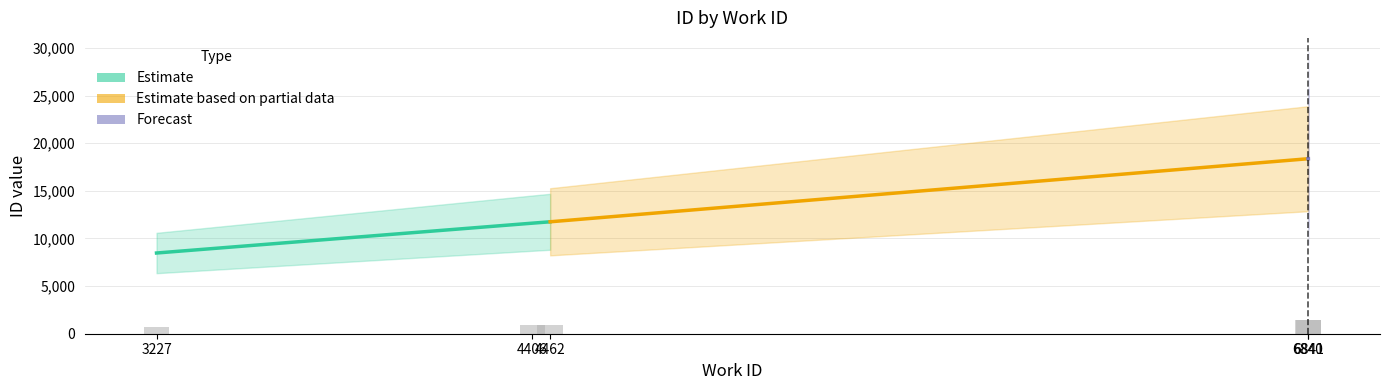

Rank the categories by Forecast value from highest to lowest.

6841, 6840, 4462, 4406, 3227